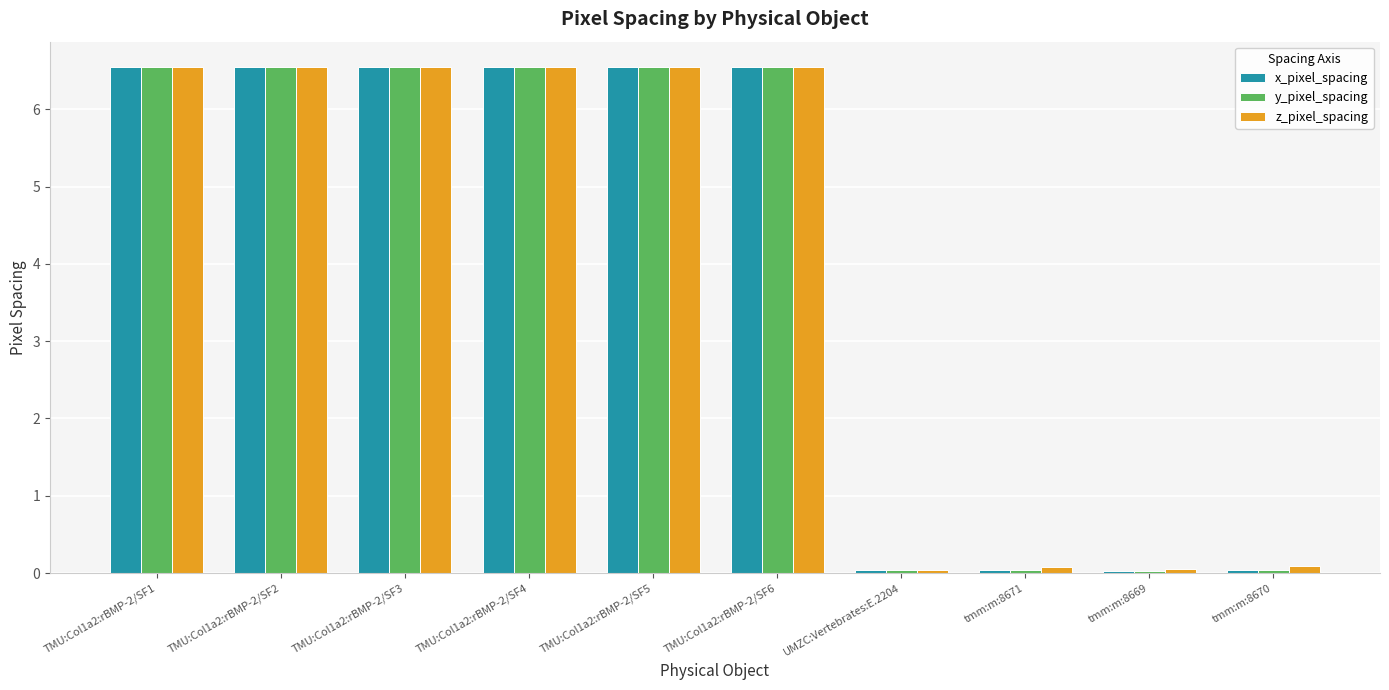

Is it true that y_pixel_spacing equals 0.0 at tmm:m:8669?

True